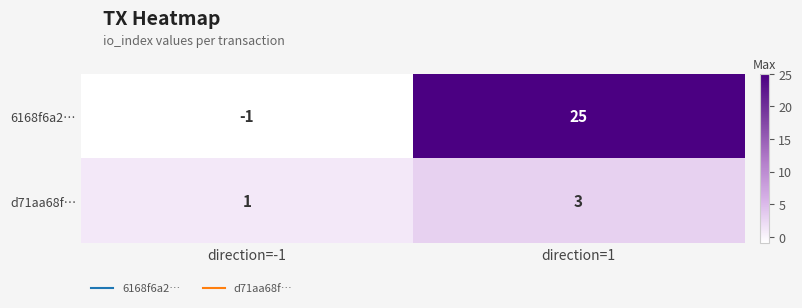

What is the spread (max minus min) of values at direction=1?

22